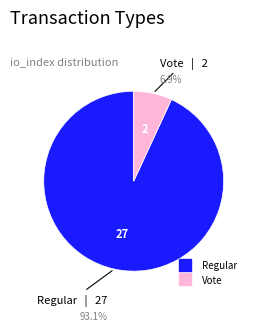

Is there any slice that represents more than half of the pie?

Yes